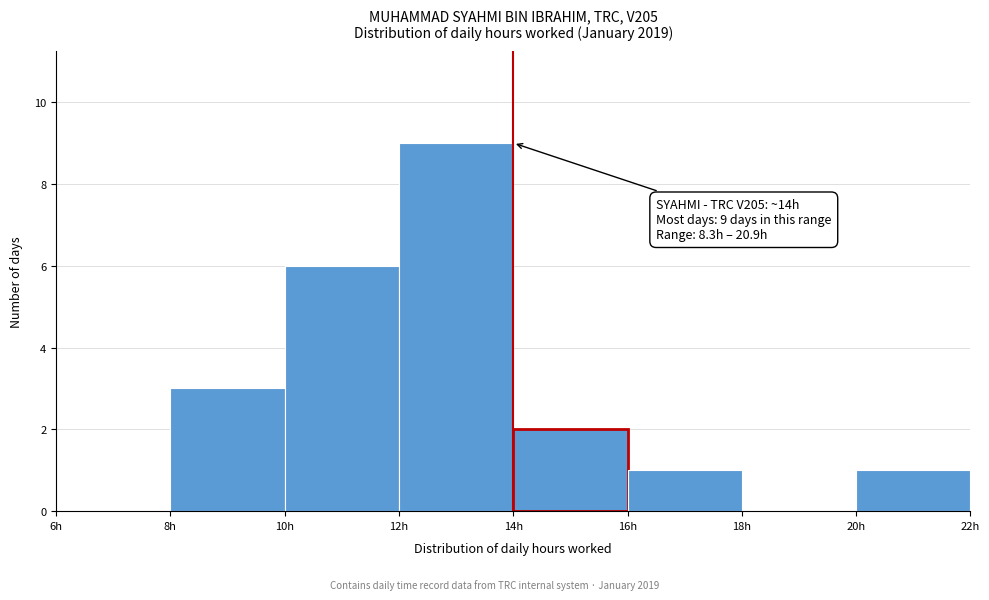

Which range on the x-axis has the tallest bar?

12 to 14